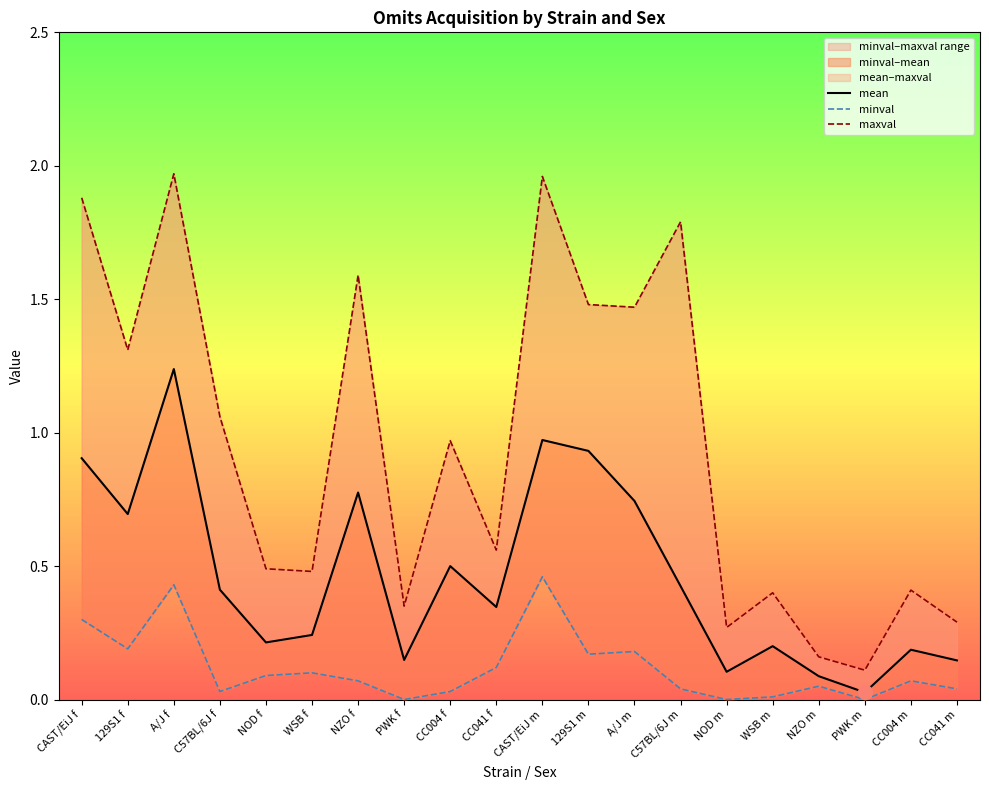

List the labels in order of mean value, largest first.

A/J f, CAST/EiJ m, 129S1 m, CAST/EiJ f, NZO f, A/J m, 129S1 f, CC004 f, C57BL/6J m, C57BL/6J f, CC041 f, WSB f, NOD f, WSB m, CC004 m, PWK f, CC041 m, NOD m, NZO m, PWK m